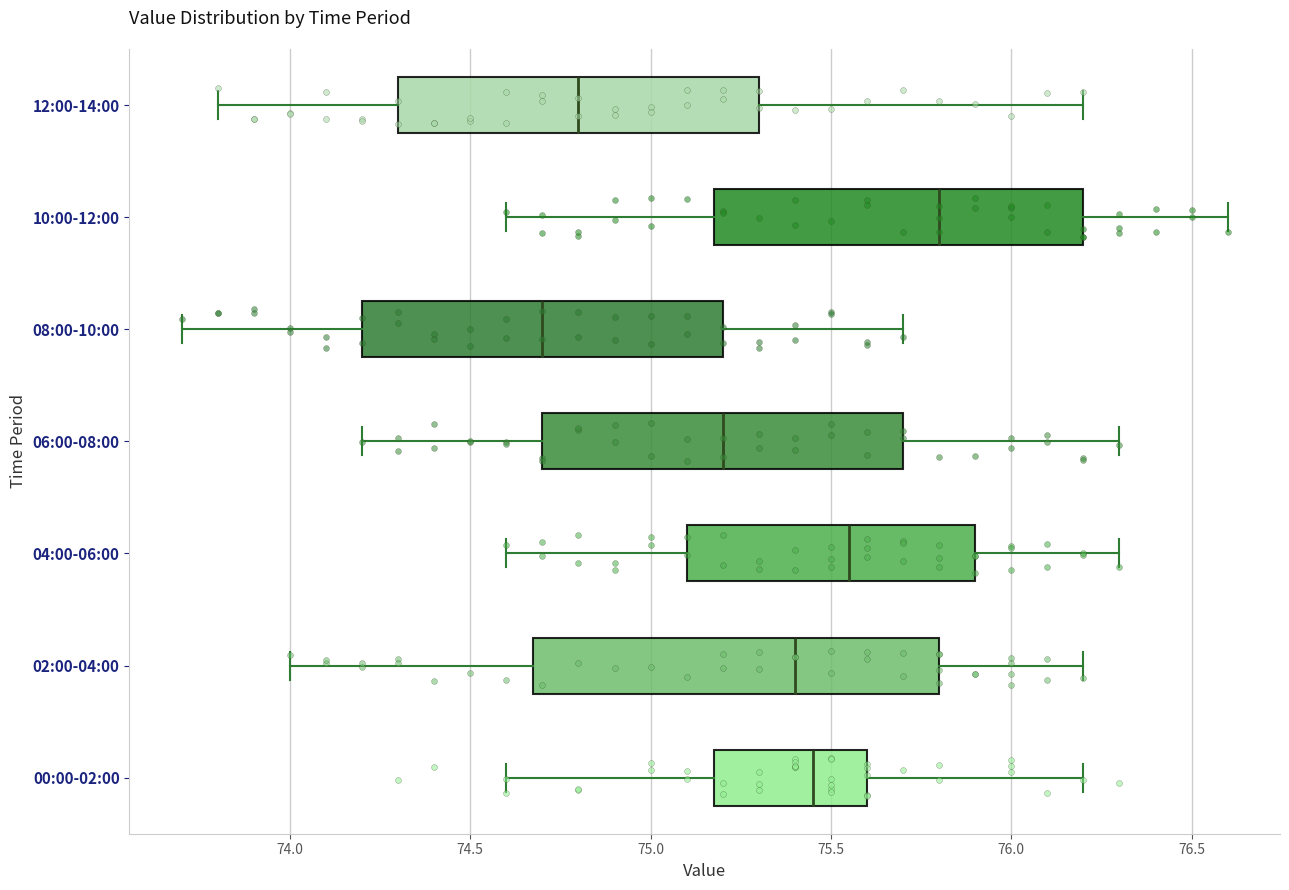

Where does the median line of the box for 00:00-02:00 sit on the x-axis? The values are not printed on the chart, so give them approximately, as read against the axis.

75.45